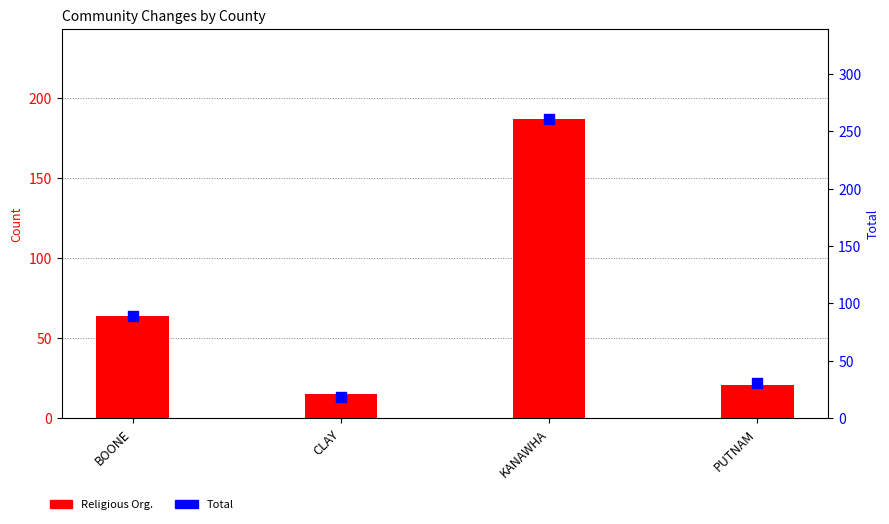

Which series reaches the maximum Y coordinate?

Total